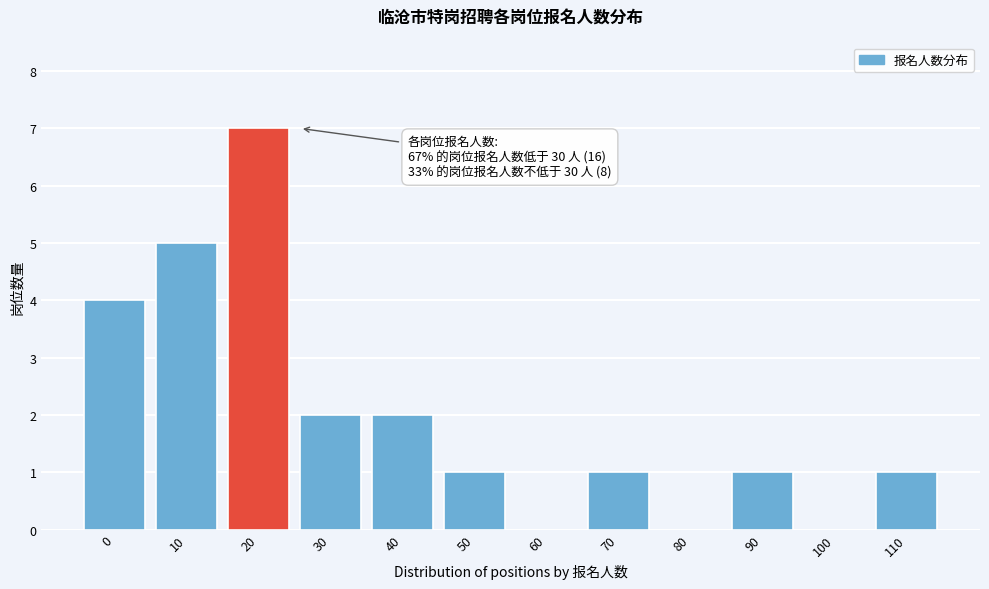

Reading right to left, list all the values displayed in this chart.

110=1	100=0	90=1	80=0	70=1	60=0	50=1	40=2	30=2	20=7	10=5	0=4